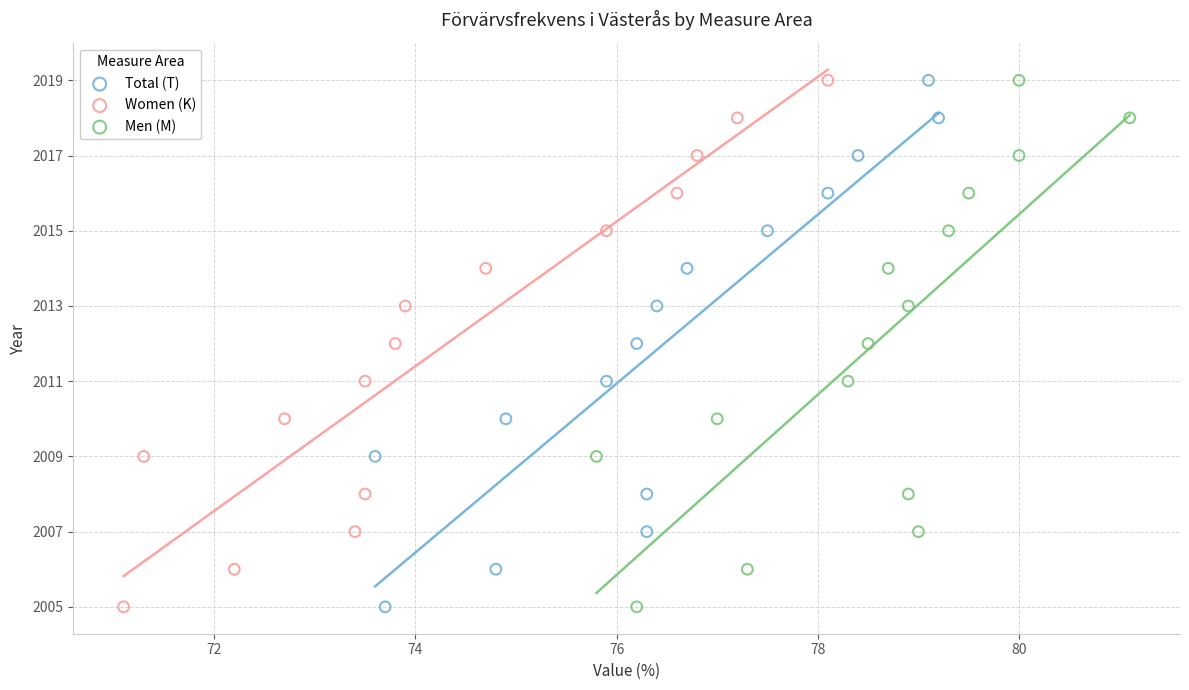

What are all the series names shown in the legend?

Total (T), Women (K), Men (M)